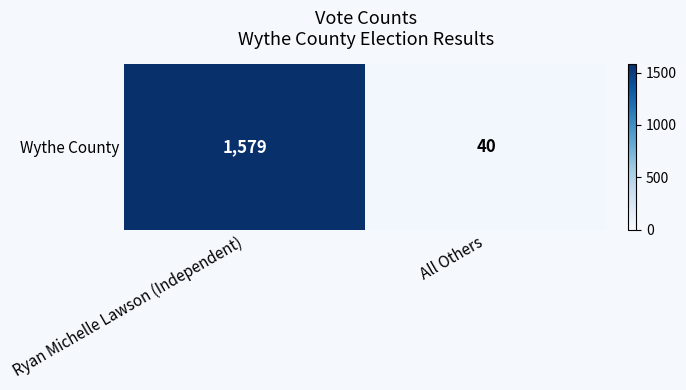

Reading left to right, what are all the values shown in this chart?

Ryan Michelle Lawson (Independent)=1579	All Others=40